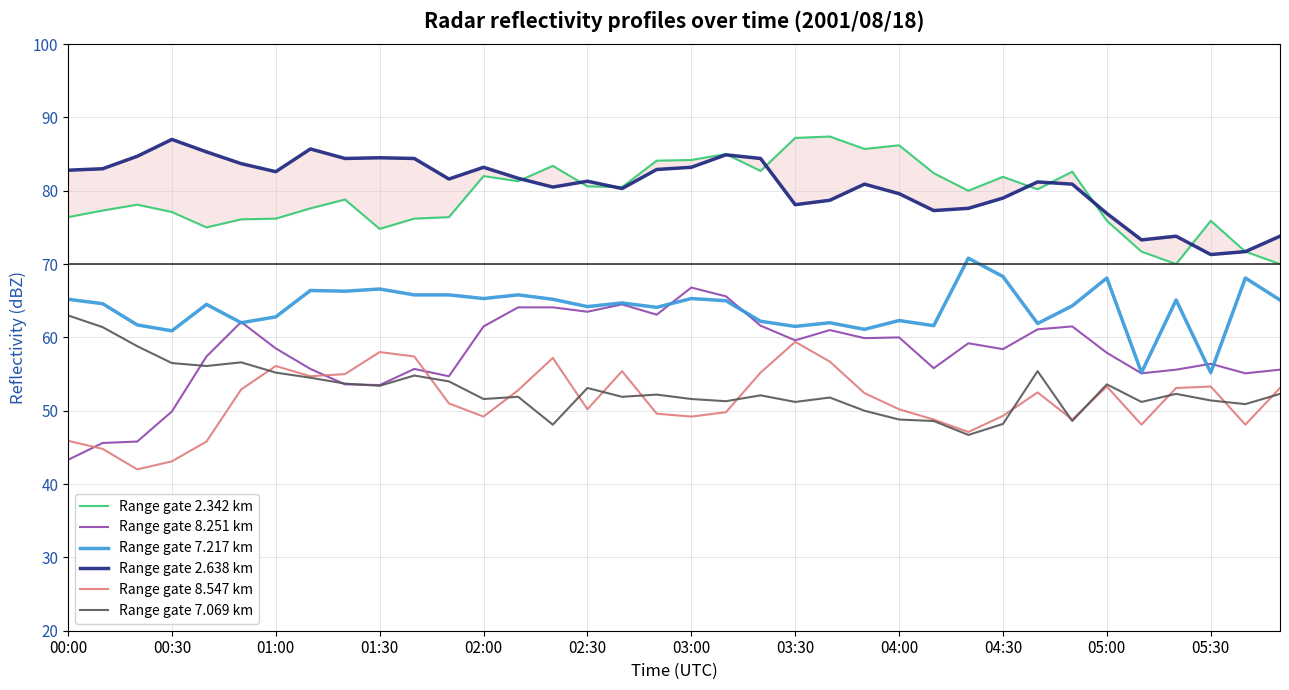

Where does the Range gate 7.069 km series first go above 52?

00:00